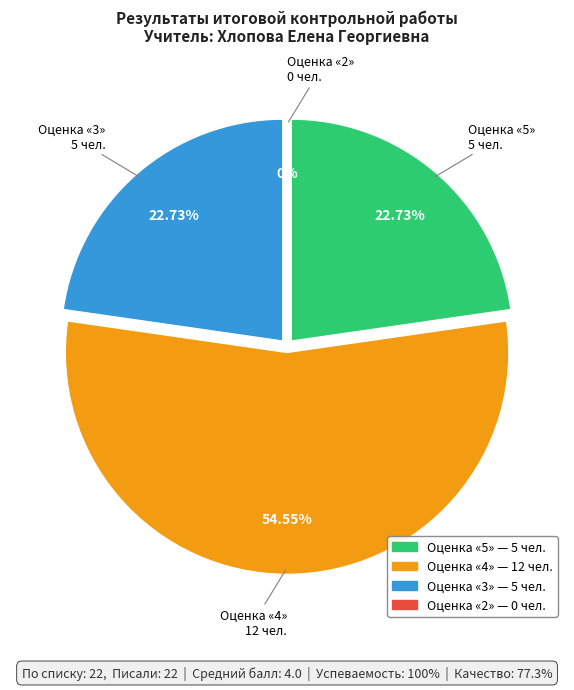

Does any single category account for the majority?

Yes